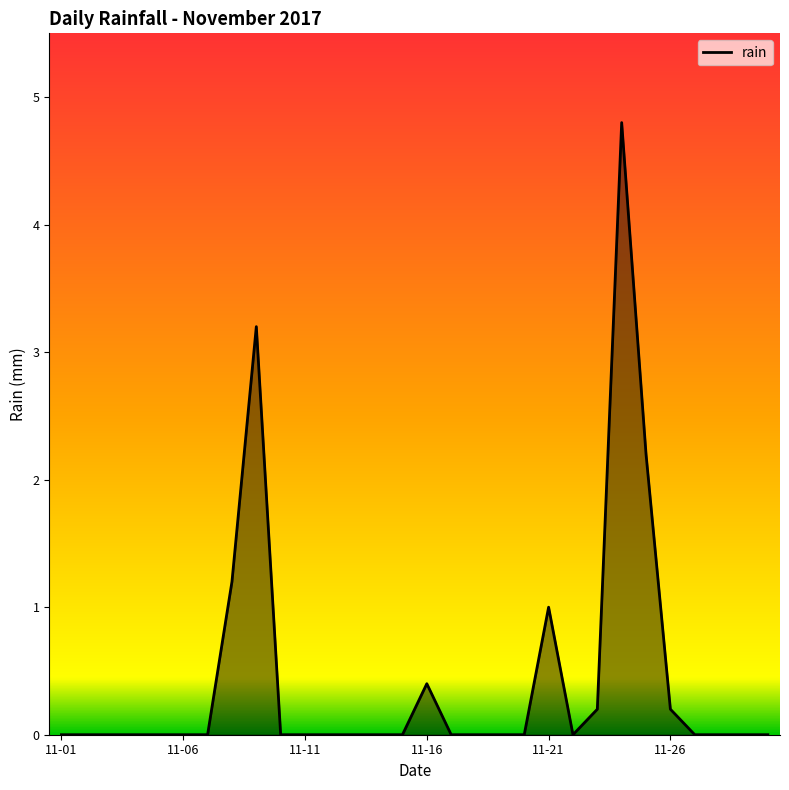

Does the chart have visible grid lines?

No